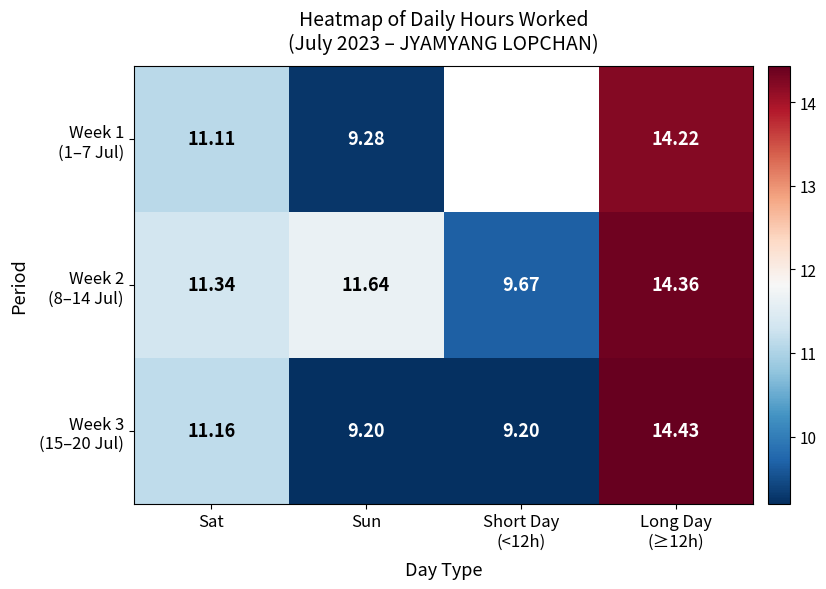

Read the Week 1 (1–7 Jul) value at Sun.

9.3